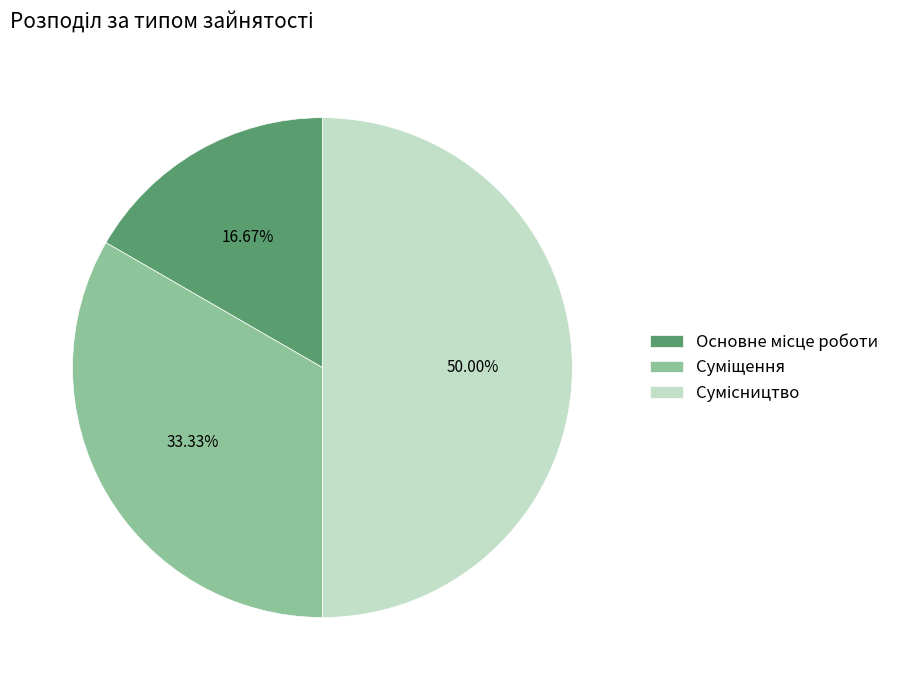

How many segments does this pie chart have?

3